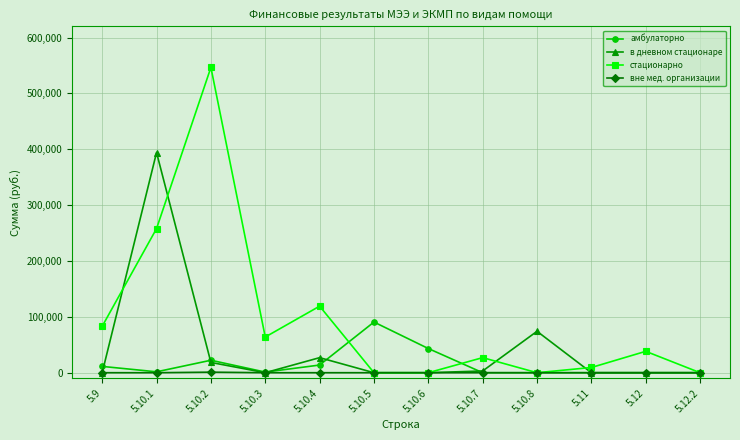

Is the value of амбулаторно at 5.10.3 greater than the value of в дневном стационаре at 5.10.8?

No